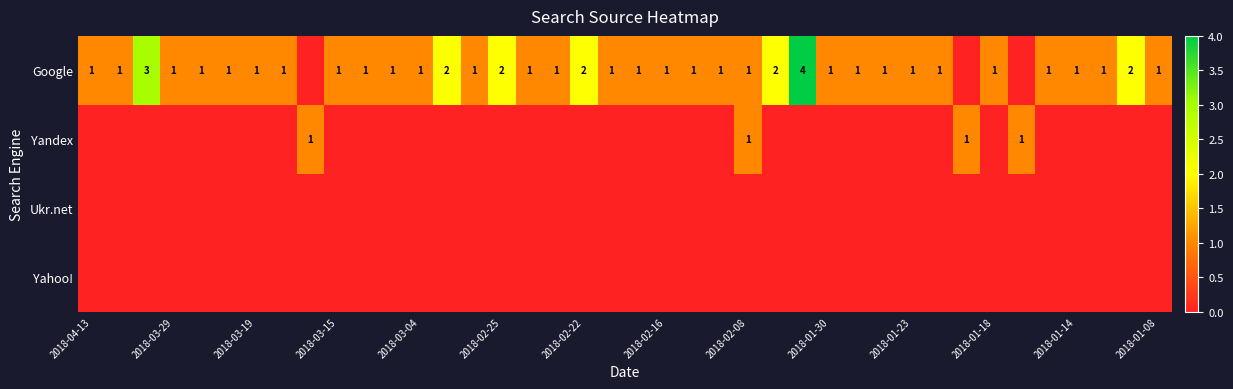

Is it true that Google equals 1 at 2018-03-15?

True